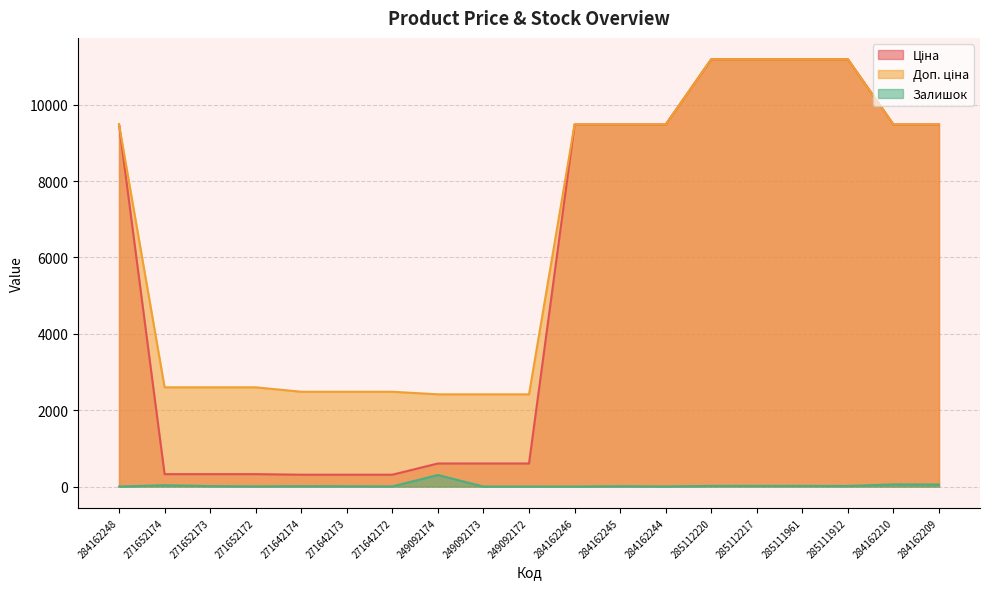

Does the chart have visible grid lines?

Yes